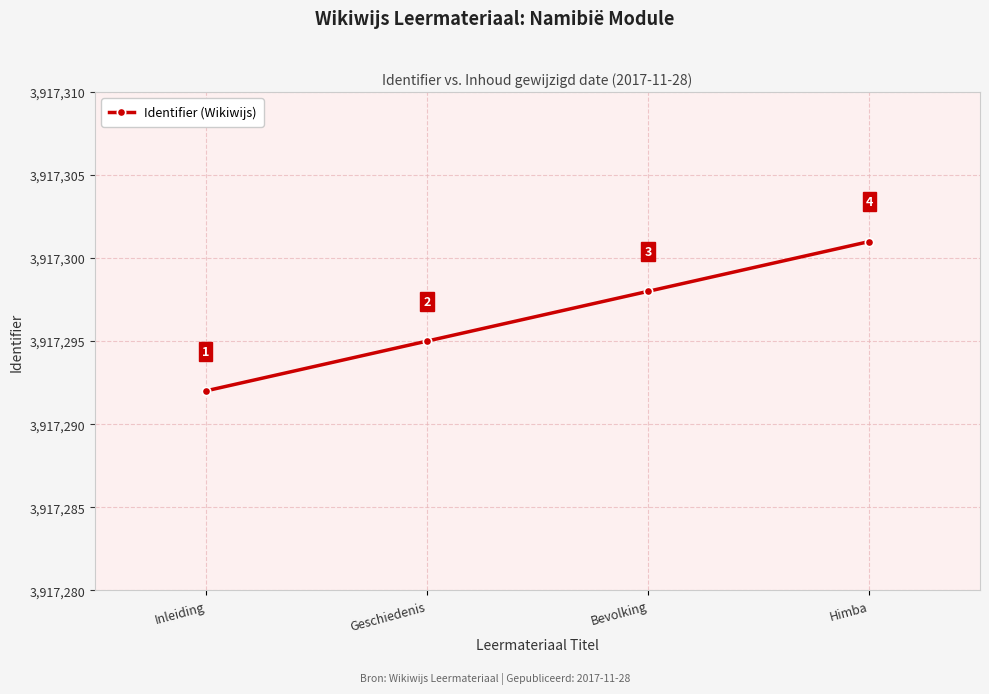

What is the approximate value at Himba?

3917301